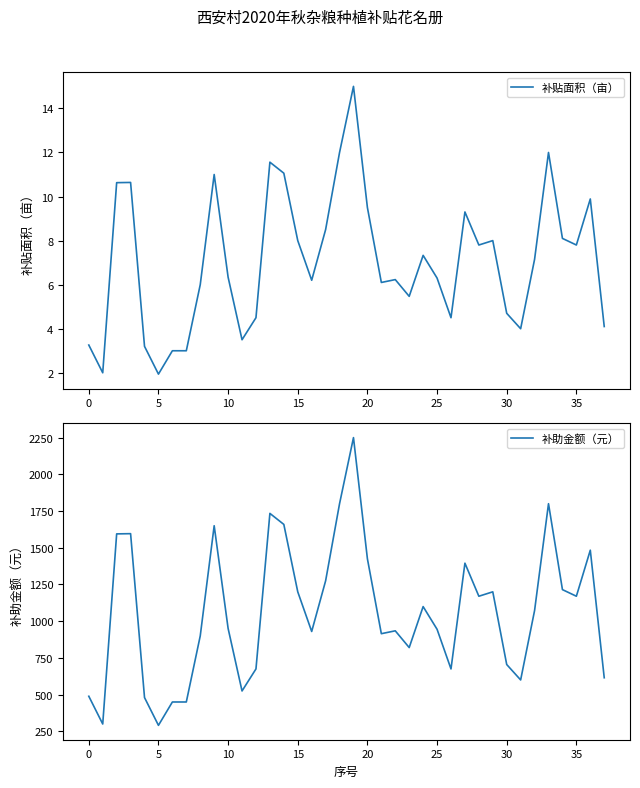

What is the sum of all 补助金额（元） values?

40440.0